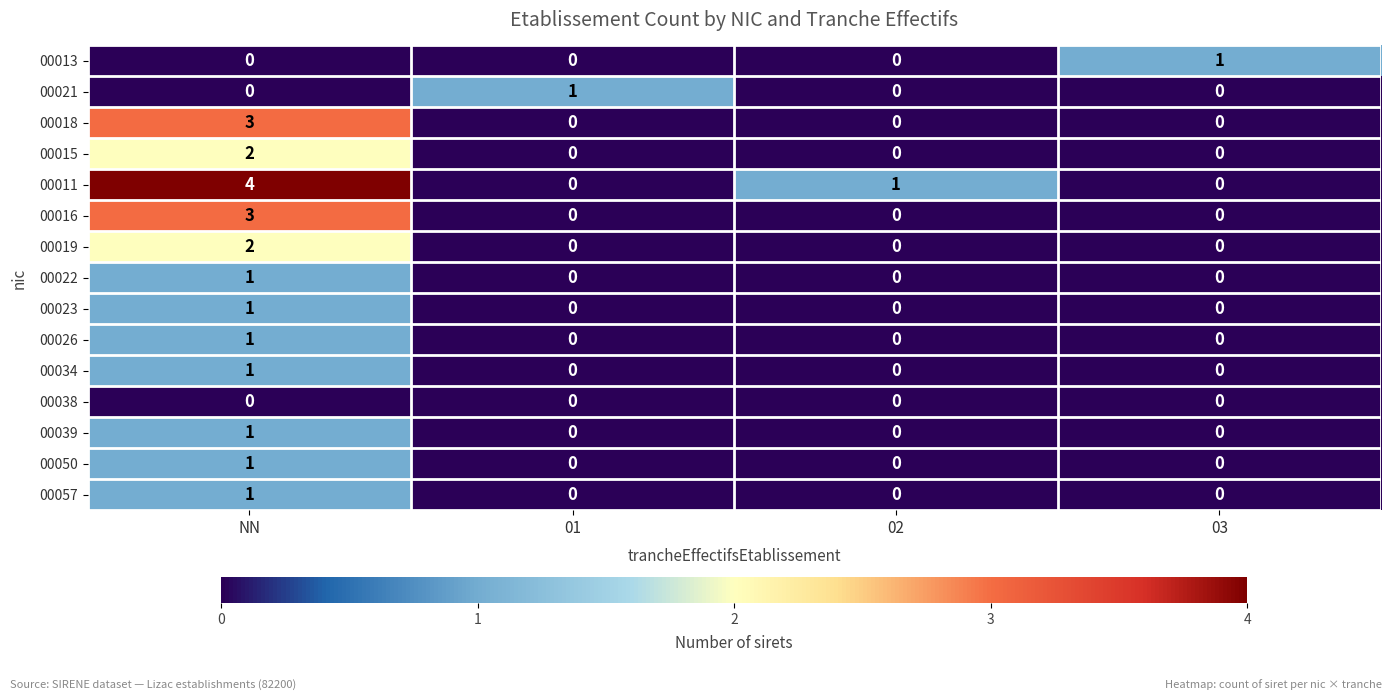

What is the difference between the maximum and minimum values in the 00016 series?

3